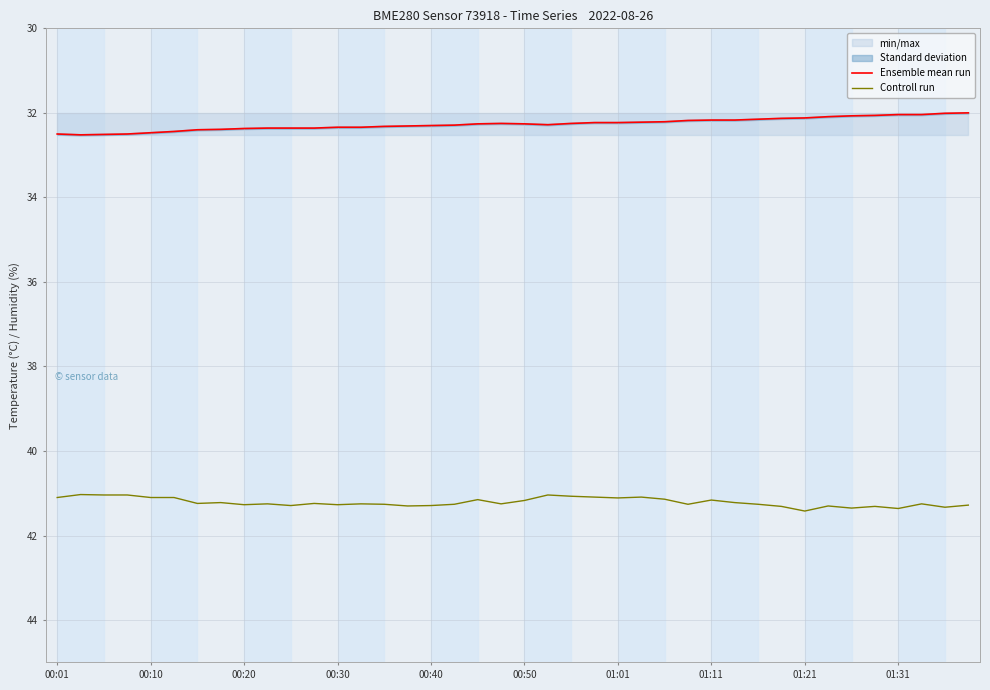

True or false: Controll run has more than 0 interior local peaks.

True